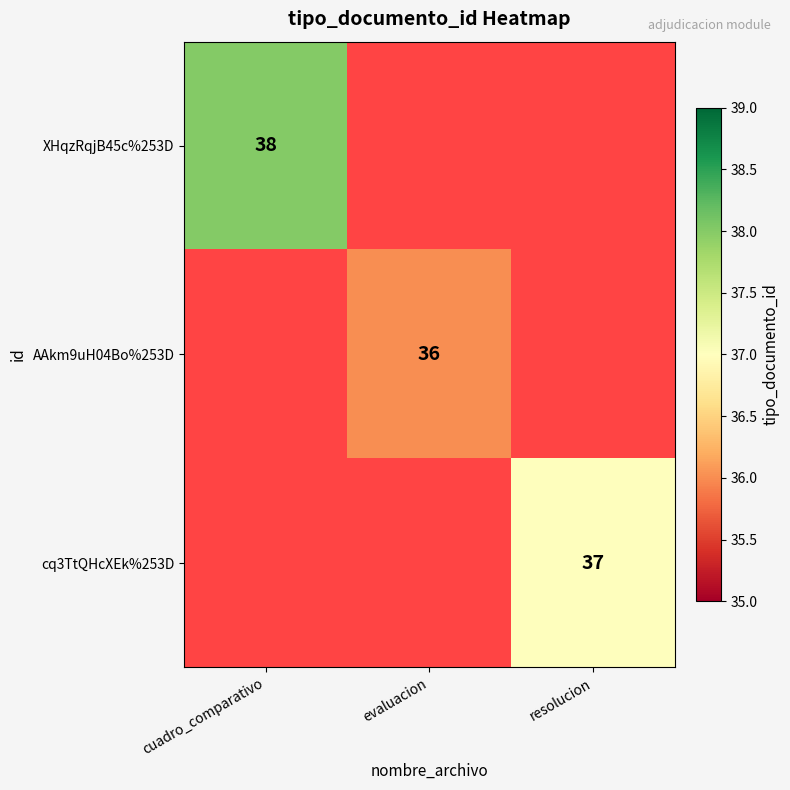

Is the value of cq3TtQHcXEk%253D at resolucion greater than the value of AAkm9uH04Bo%253D at evaluacion?

Yes